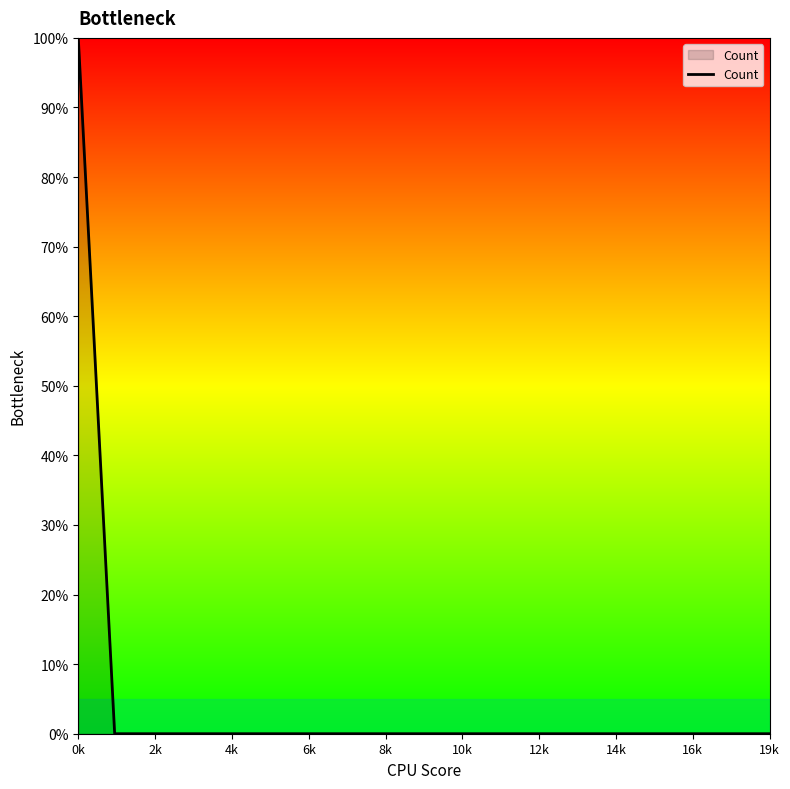

Is this an area chart (filled region under the line)?

No